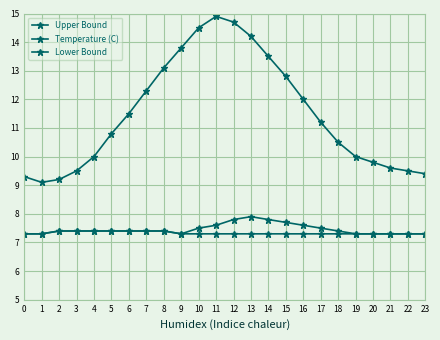

Which series has the widest spread of values?

Upper Bound